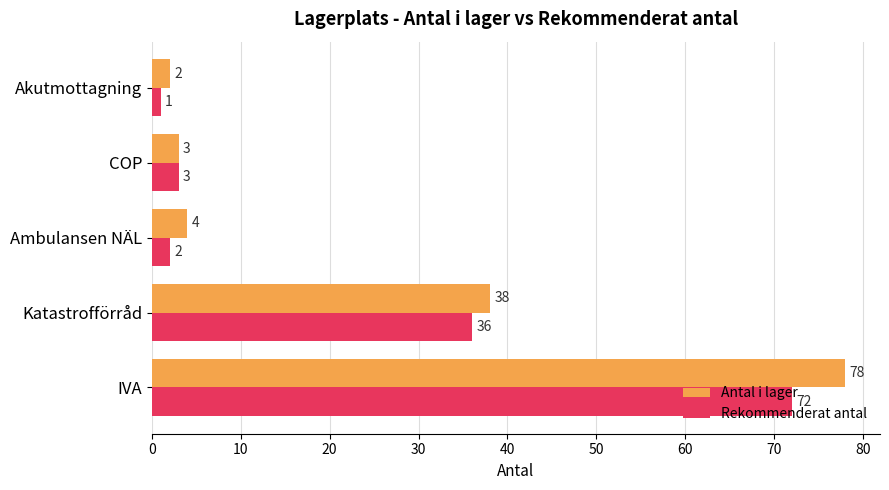

List the series in order of their overall mean, lowest first.

Rekommenderat antal, Antal i lager